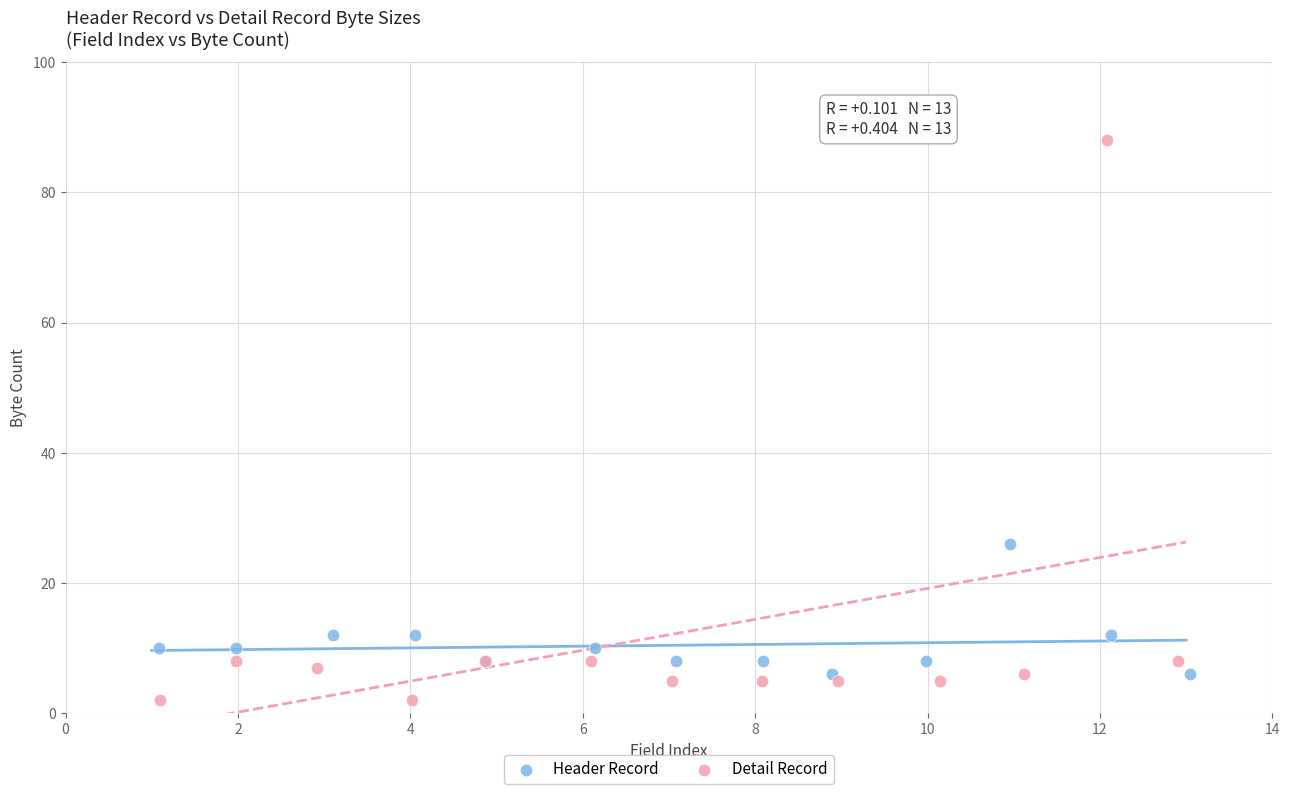

What are all the series names shown in the legend?

Header Record, Detail Record